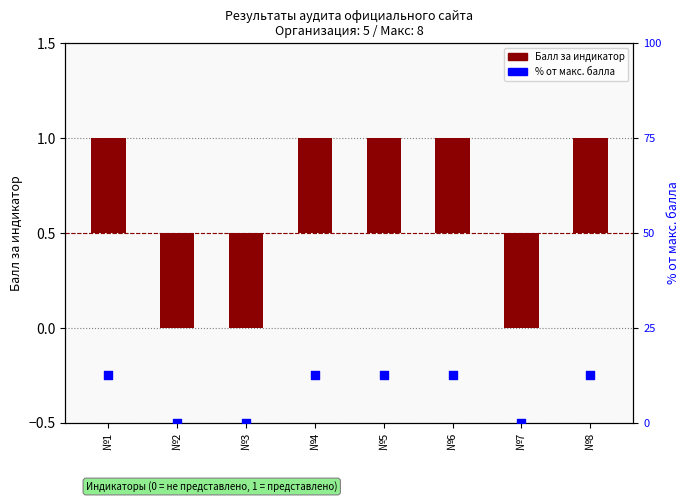

At which category is the sum across all series the highest?

№1